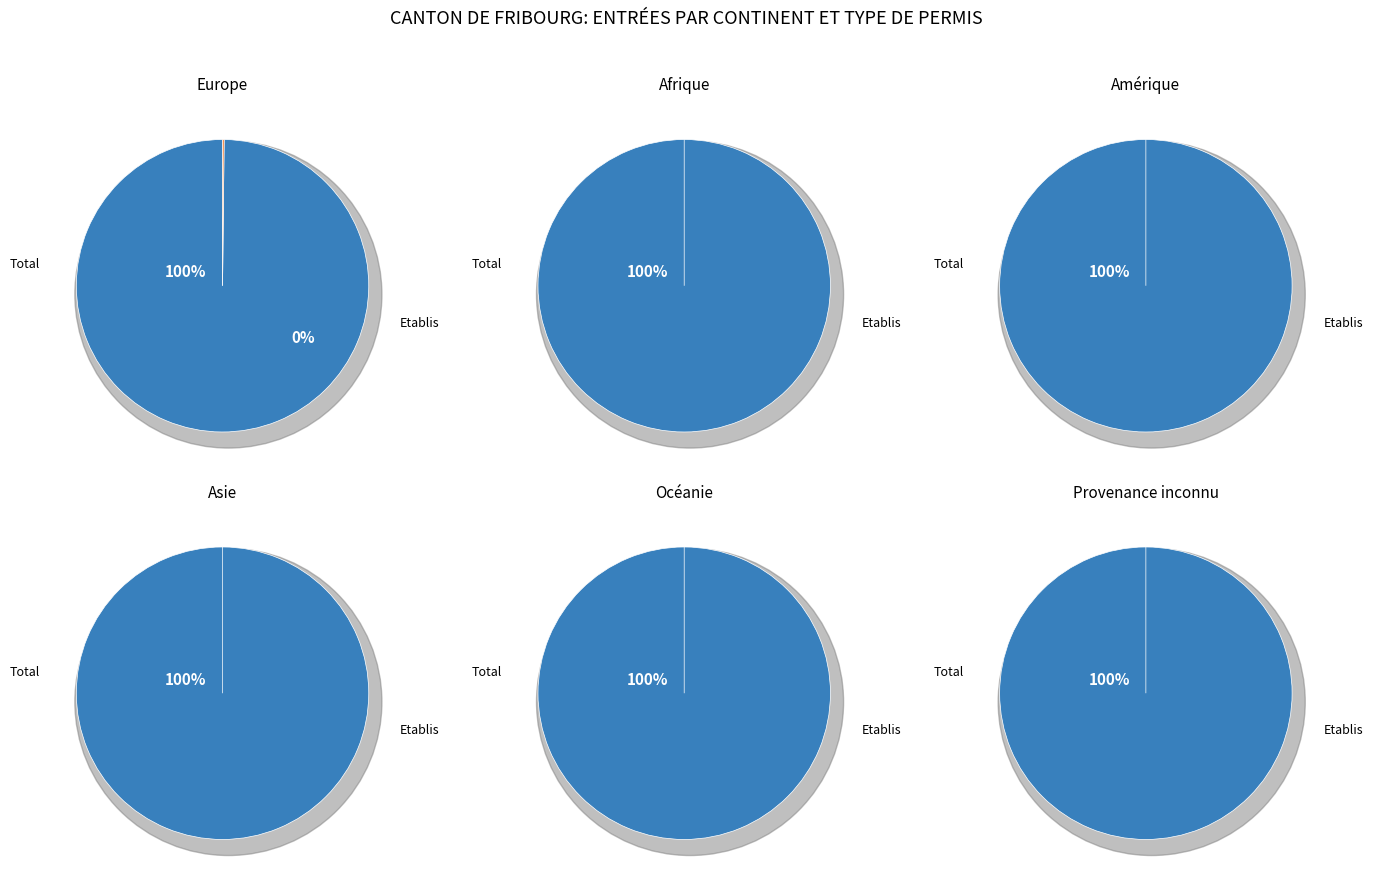

The Total slice represents 100% of the pie. True or false?

True